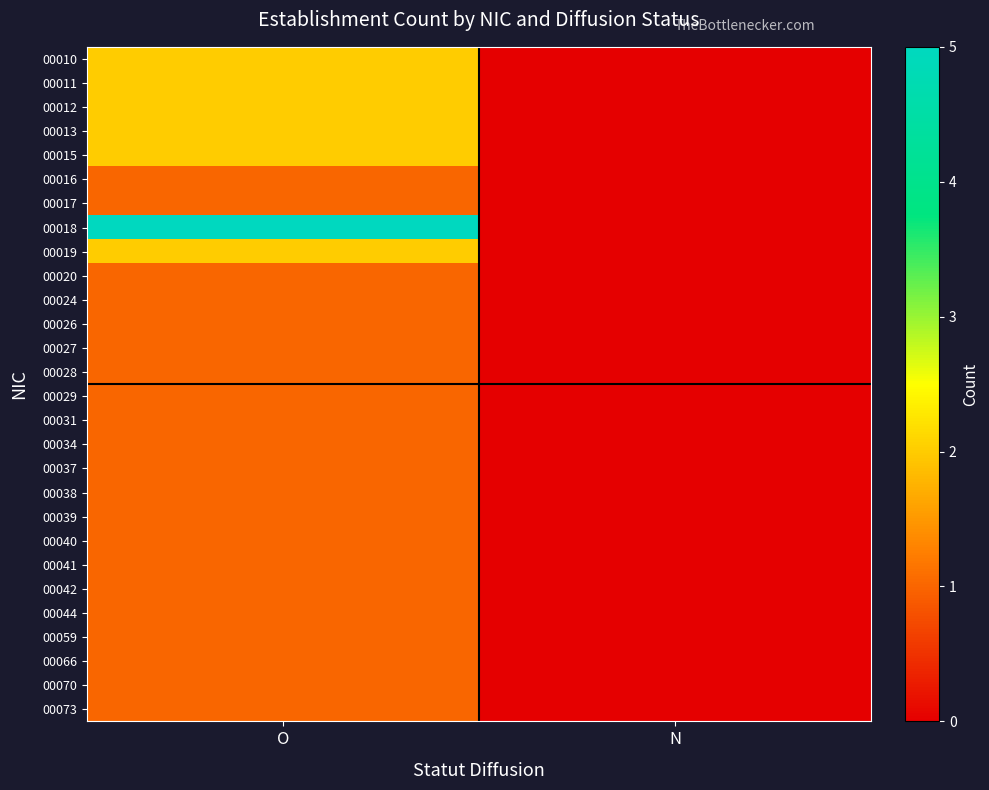

Reading right to left, what are all the values shown in this chart?

00010: N=0	O=2
00011: N=0	O=2
00012: N=0	O=2
00013: N=0	O=2
00015: N=0	O=2
00016: N=0	O=1
00017: N=0	O=1
00018: N=0	O=5
00019: N=0	O=2
00020: N=0	O=1
00024: N=0	O=1
00026: N=0	O=1
00027: N=0	O=1
00028: N=0	O=1
00029: N=0	O=1
00031: N=0	O=1
00034: N=0	O=1
00037: N=0	O=1
00038: N=0	O=1
00039: N=0	O=1
00040: N=0	O=1
00041: N=0	O=1
00042: N=0	O=1
00044: N=0	O=1
00059: N=0	O=1
00066: N=0	O=1
00070: N=0	O=1
00073: N=0	O=1